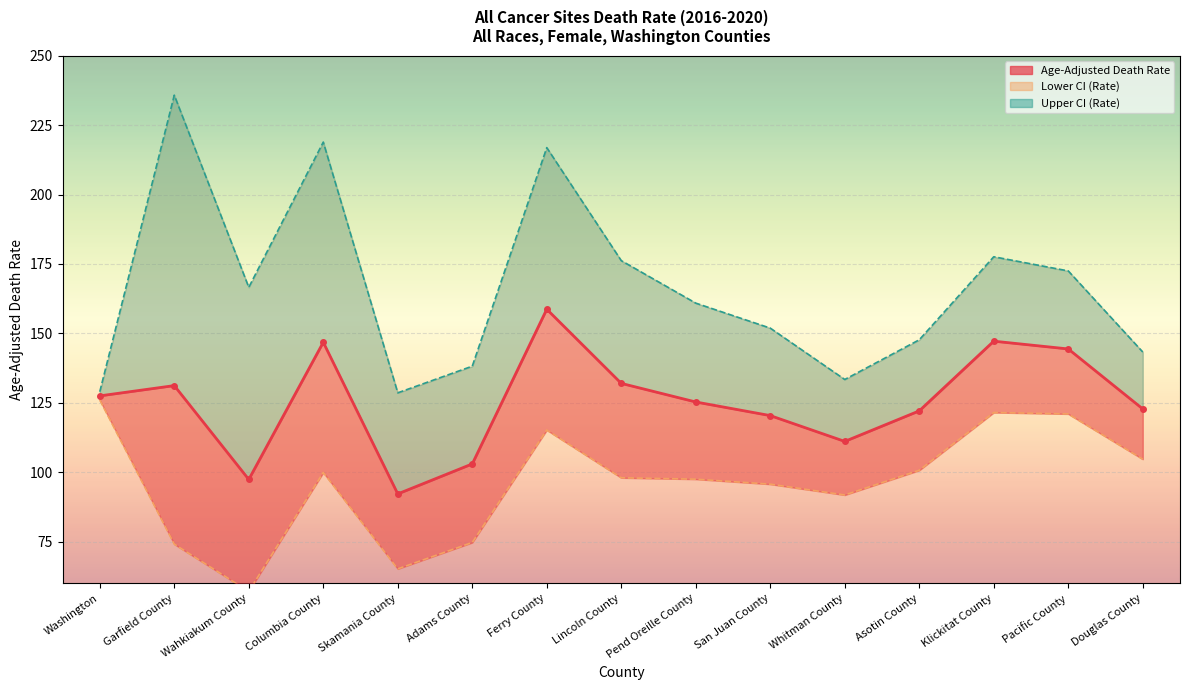

At which category does the chart reach its minimum across all series?

Wahkiakum County